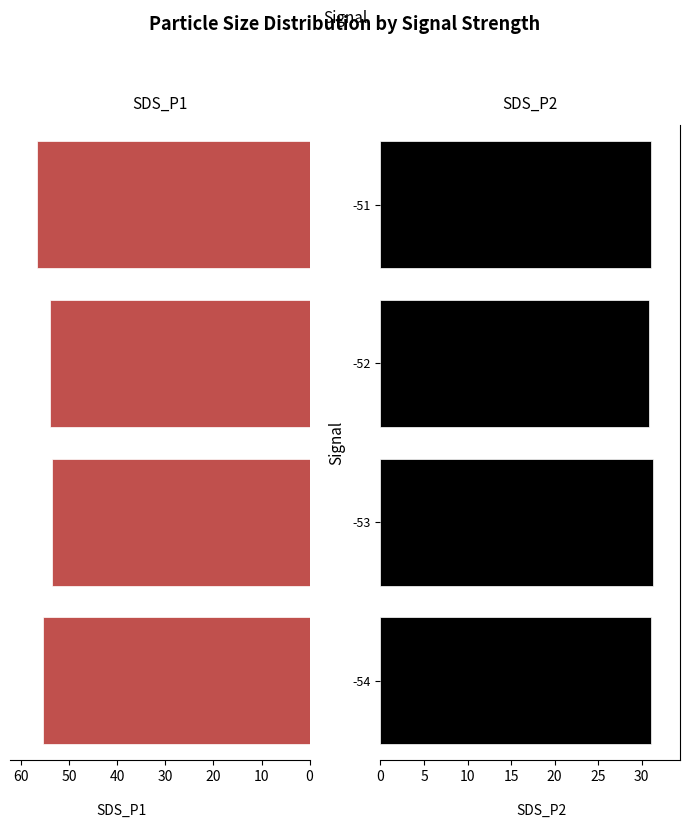

Which has a higher value, -51 or -53?

-51